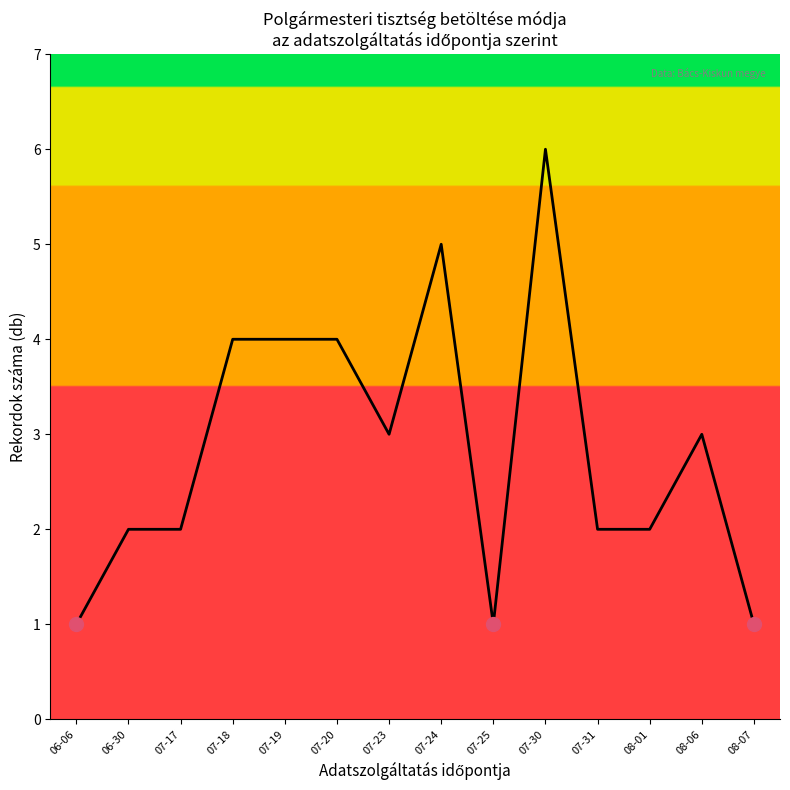

What position from the right is 07-30?

5